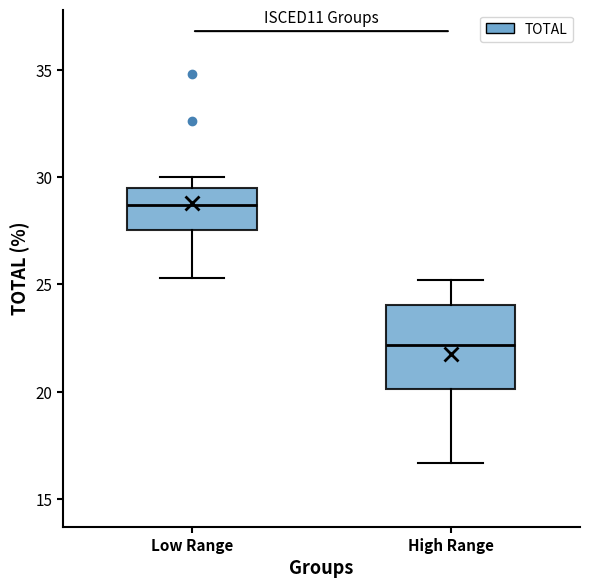

Where does the lower whisker of the box for High Range end on the y-axis? The values are not printed on the chart, so give them approximately, as read against the axis.

16.5